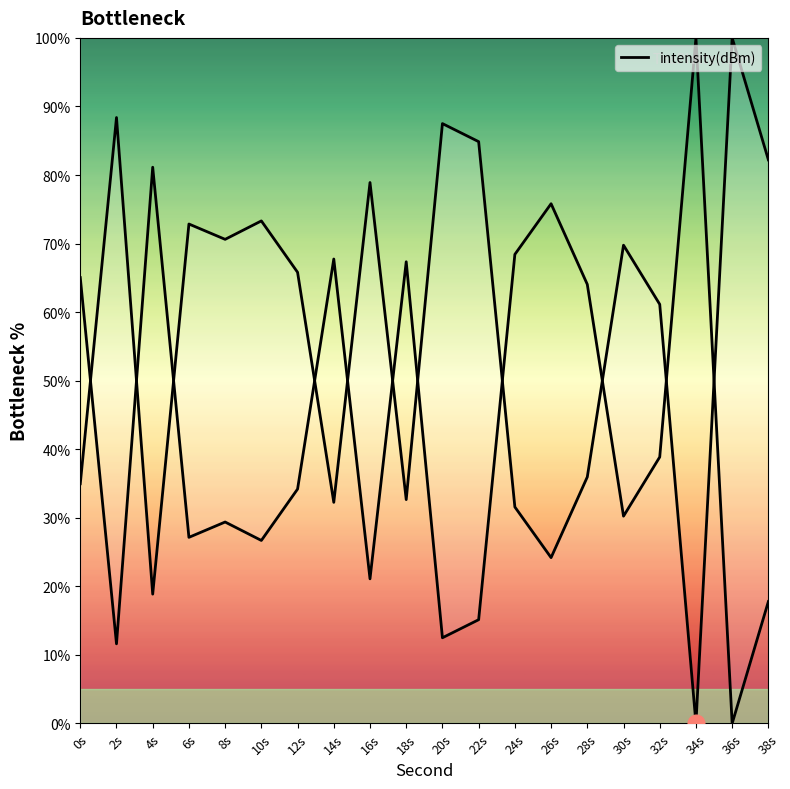

The value at 30s is 69.8. True or false?

True